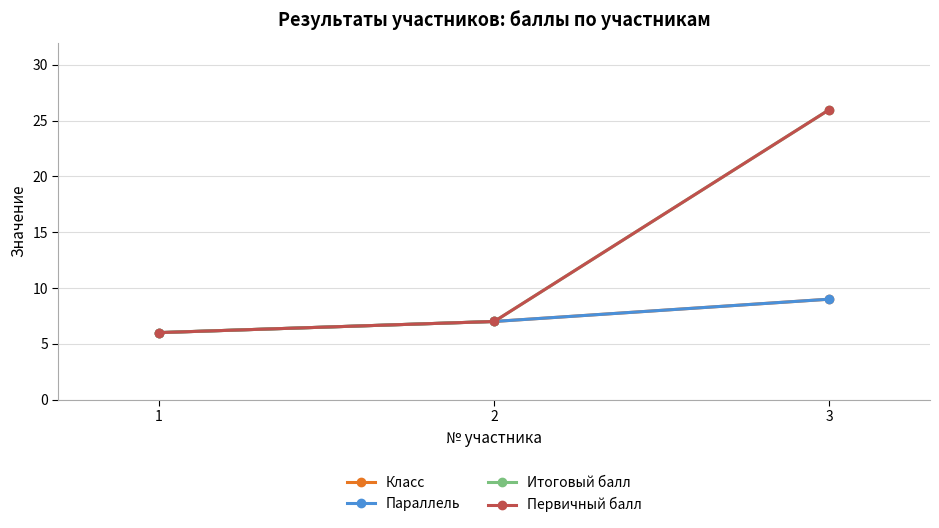

Is this an area chart (filled region under the line)?

No